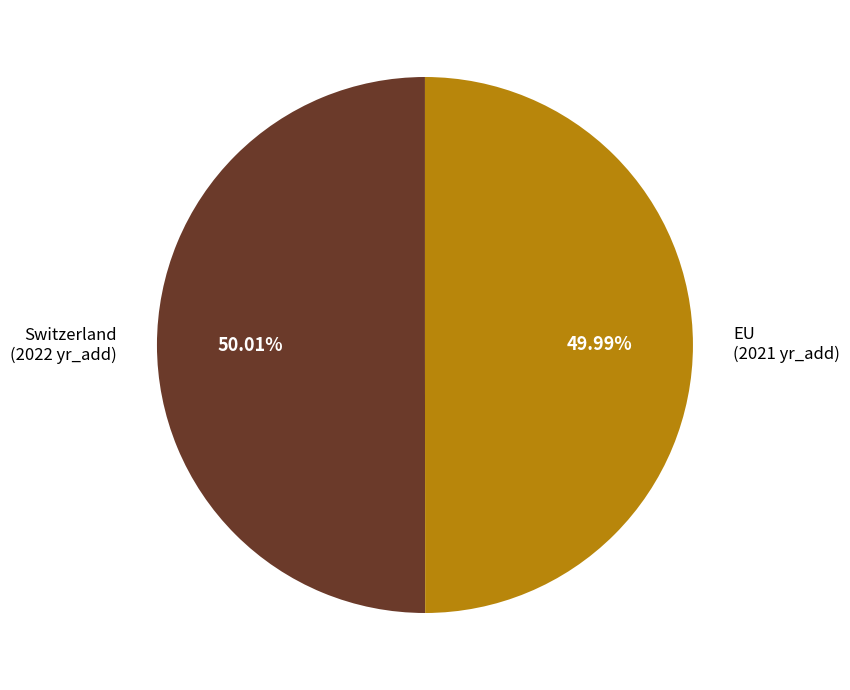

Does any single category account for the majority?

Yes